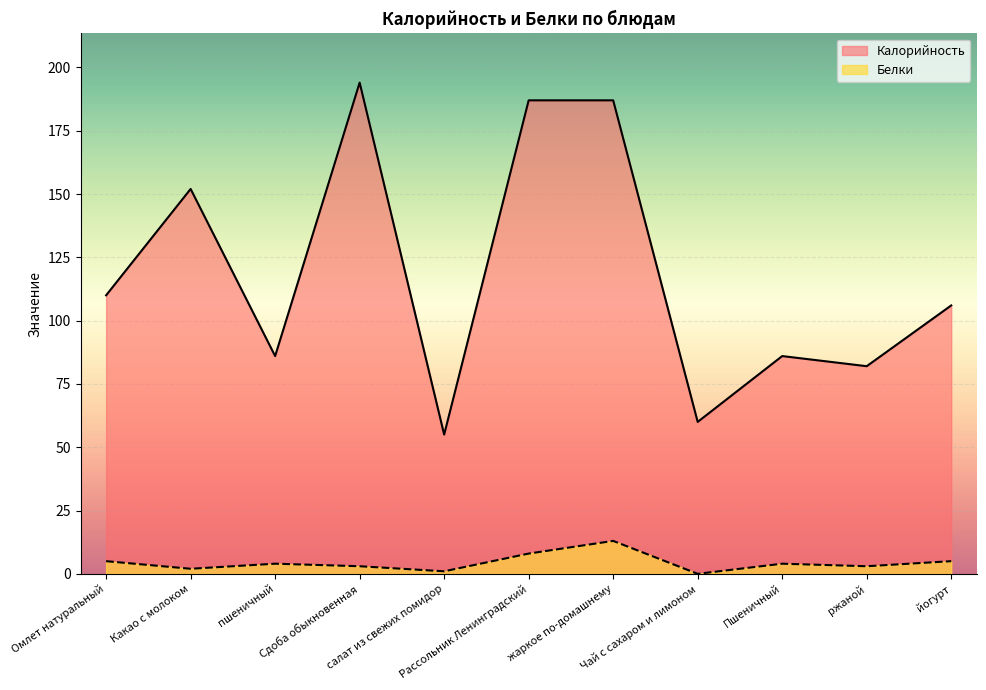

Which series changed the most between Какао с молоком and Чай с сахаром и лимоном?

Калорийность